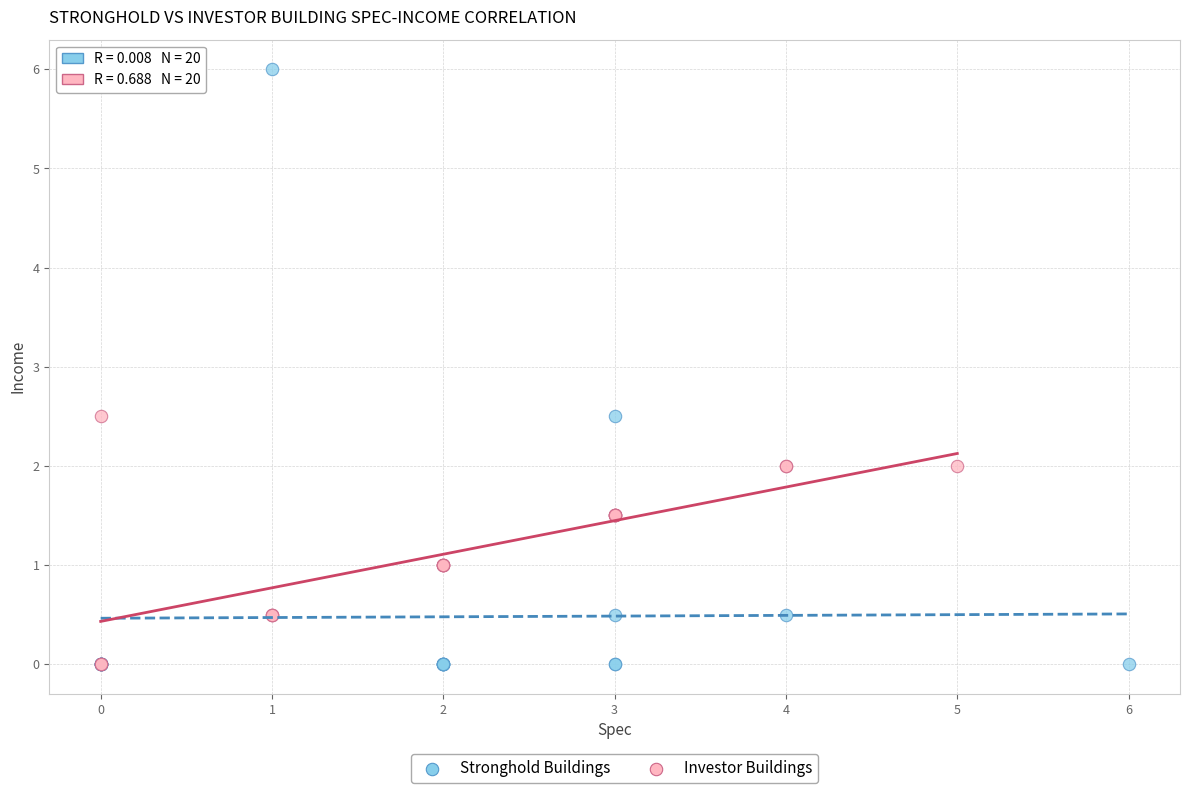

Which series reaches the maximum Y coordinate?

Stronghold Buildings